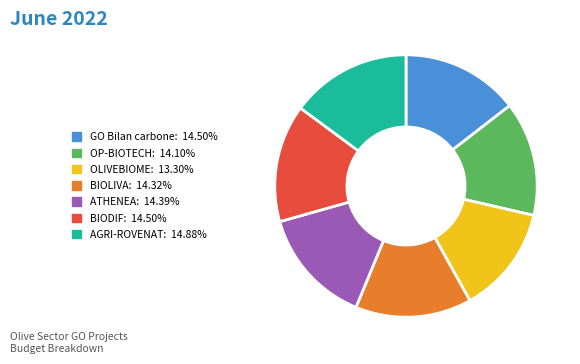

Which category has the smallest portion of the pie?

OLIVEBIOME